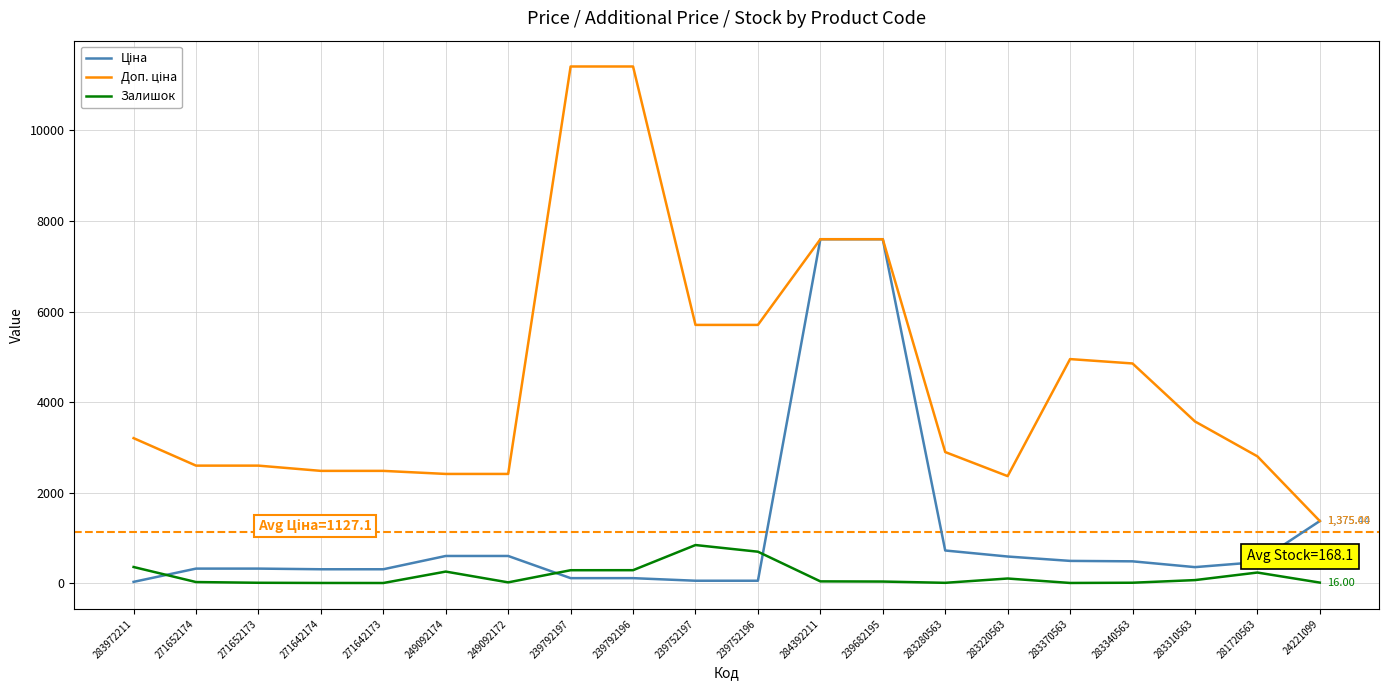

Does the chart have visible grid lines?

Yes